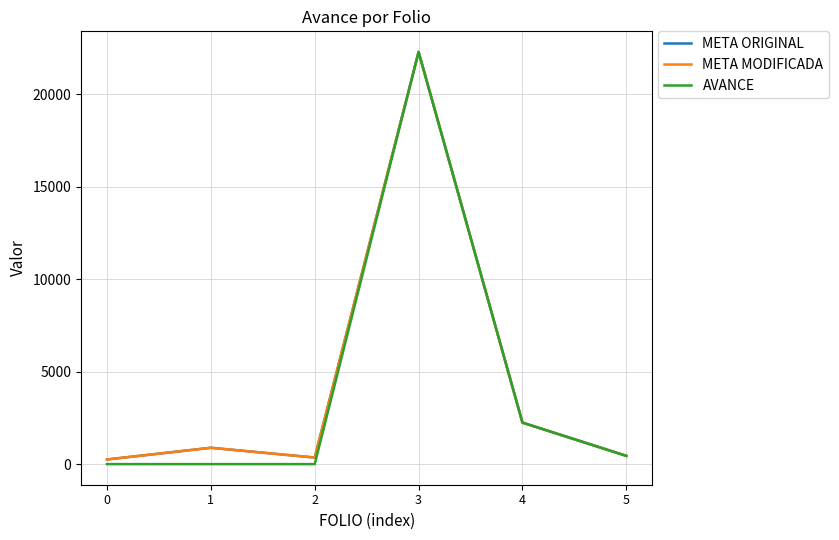

Is this an area chart (filled region under the line)?

No